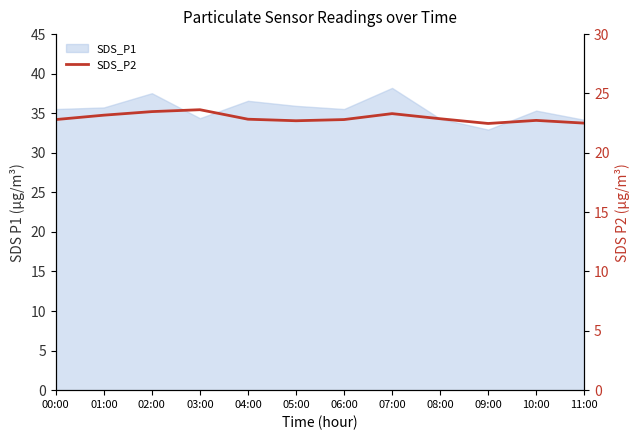

Reading left to right, list all the values displayed in this chart.

00:00=22.8	01:00=23.2	02:00=23.5	03:00=23.6	04:00=22.8	05:00=22.7	06:00=22.8	07:00=23.3	08:00=22.9	09:00=22.5	10:00=22.7	11:00=22.5